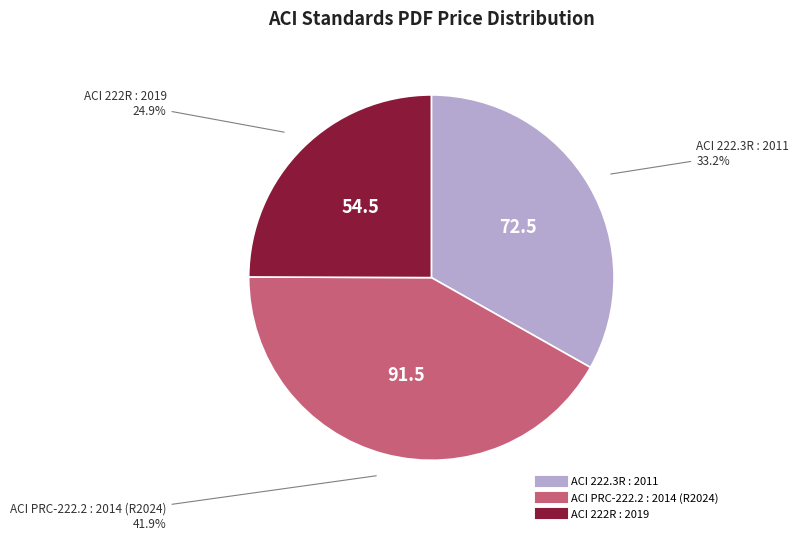

To the nearest percent, what percentage of the pie is ACI 222R : 2019?

25%